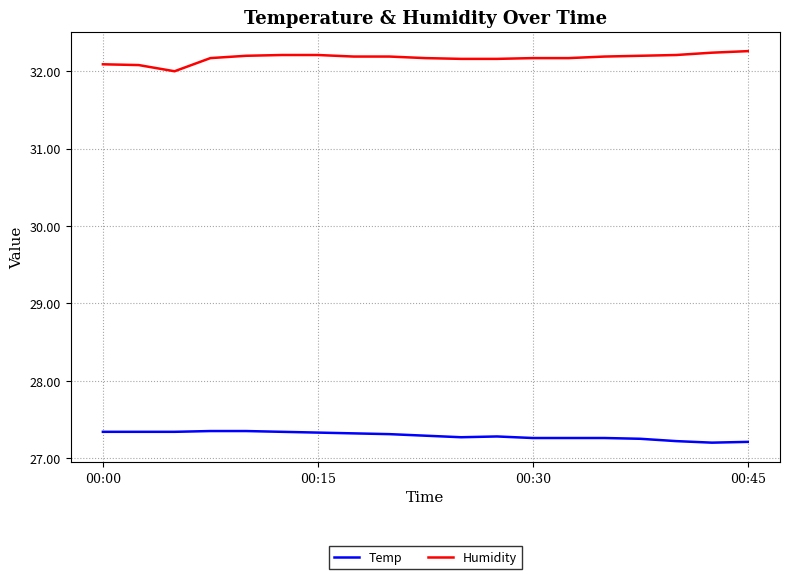

What is the lowest value of the Temp series?

27.2